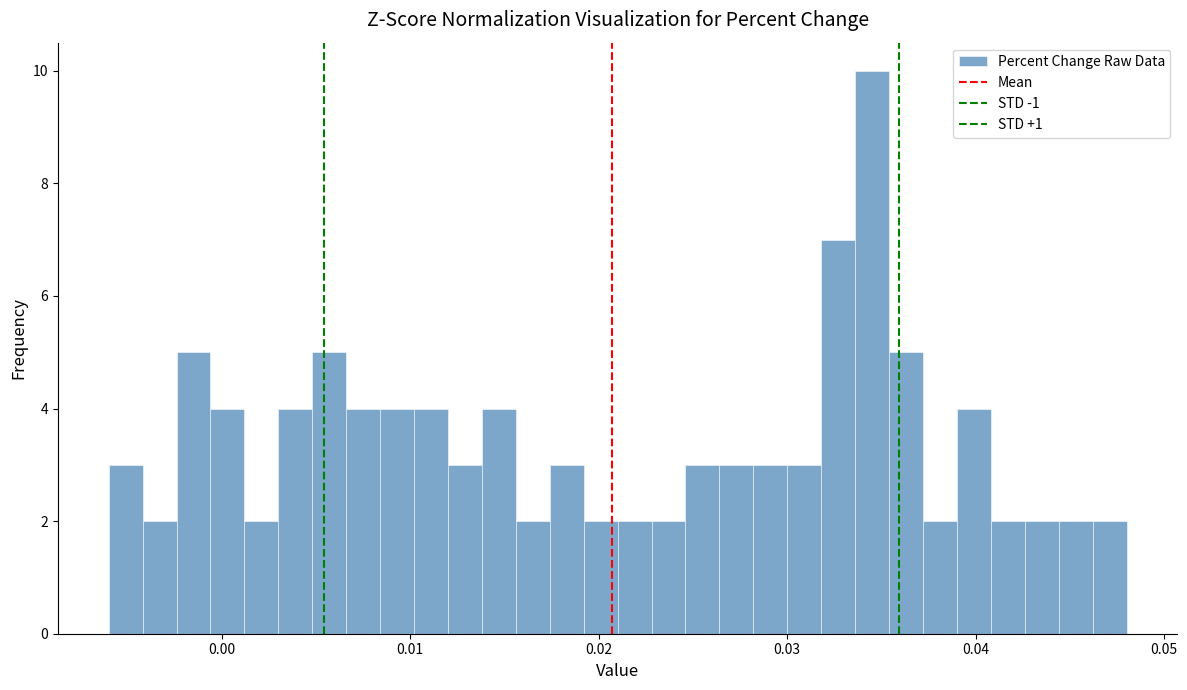

Read against the x-axis, roughly where is the centre of the tallest bar?

0.035